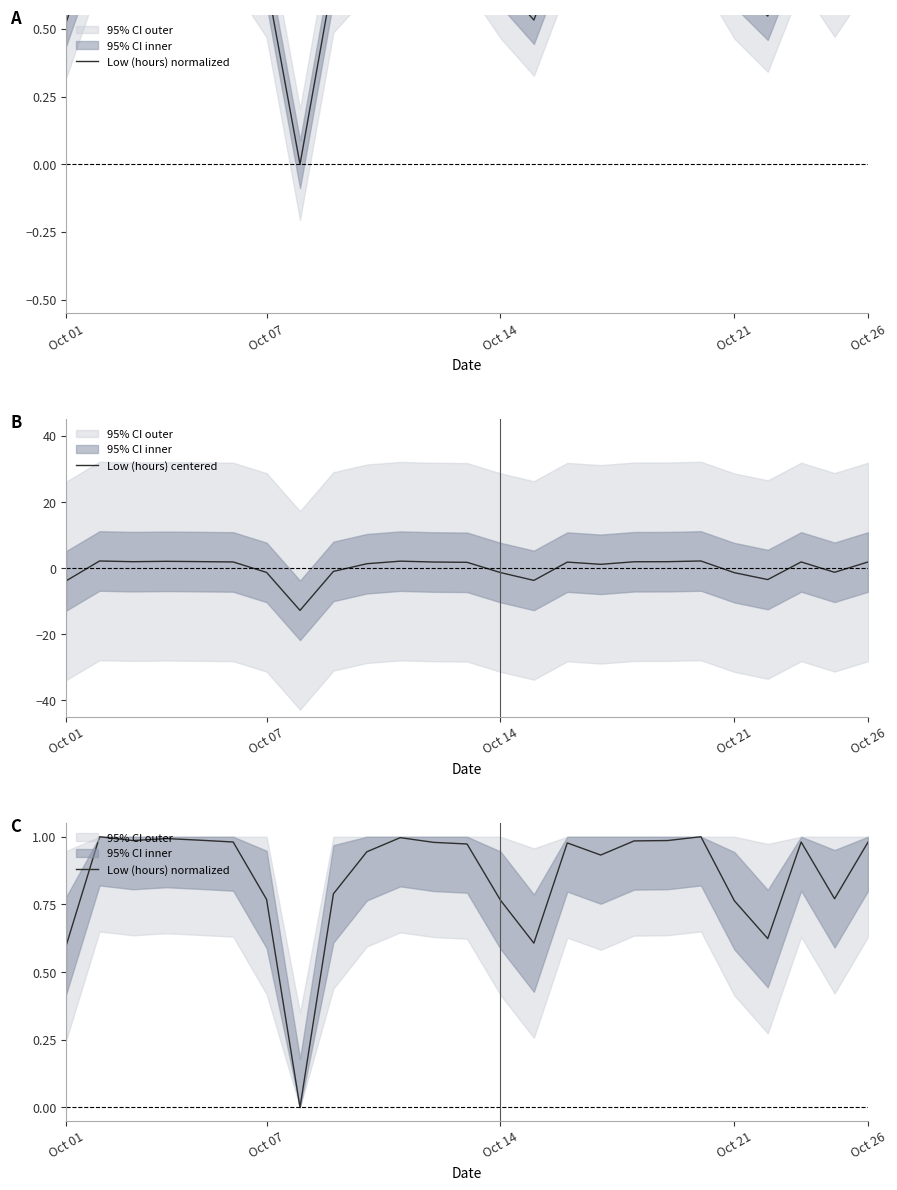

What is the label of the 14th point from the right?

11